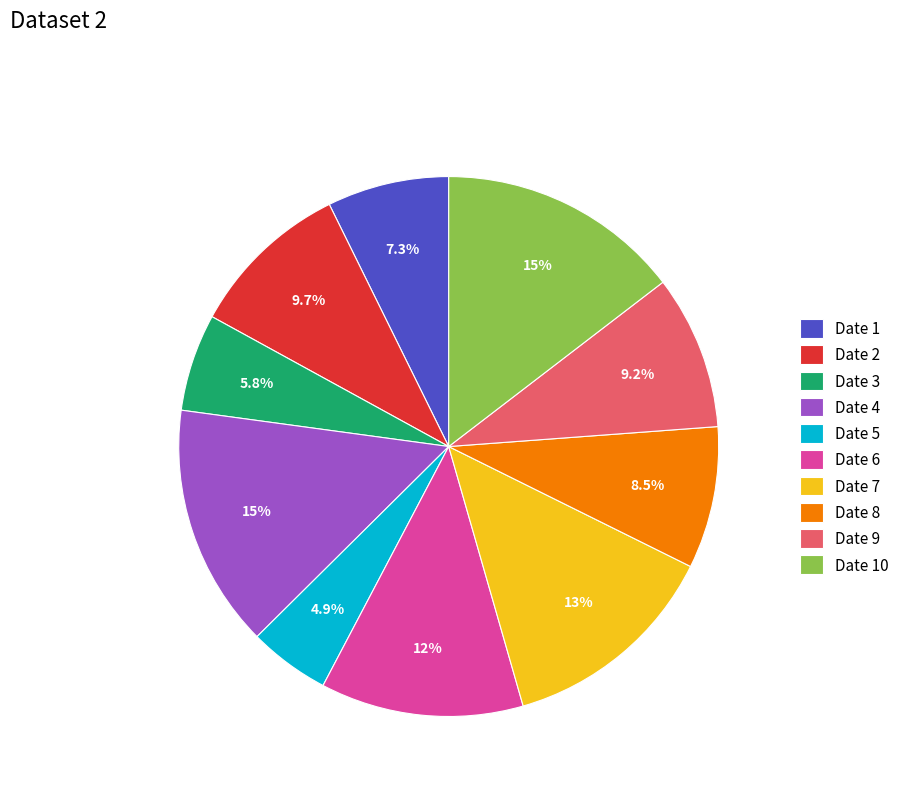

How much of the chart is everything except Date 4?

85.4%